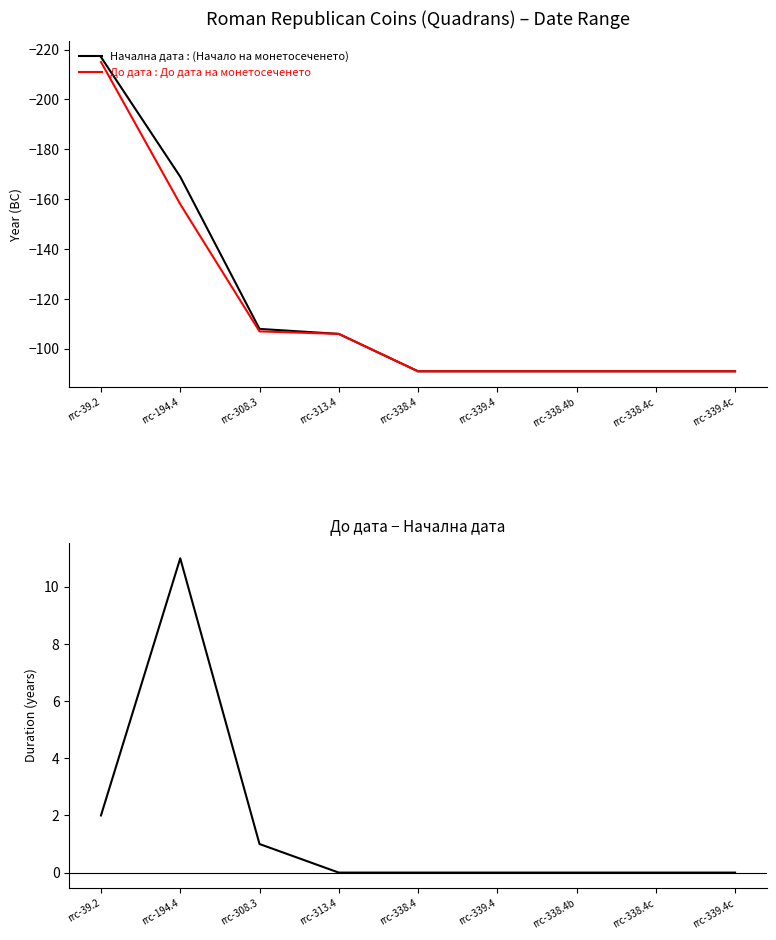

What is the label of the 2nd point from the left?

rrc-194.4